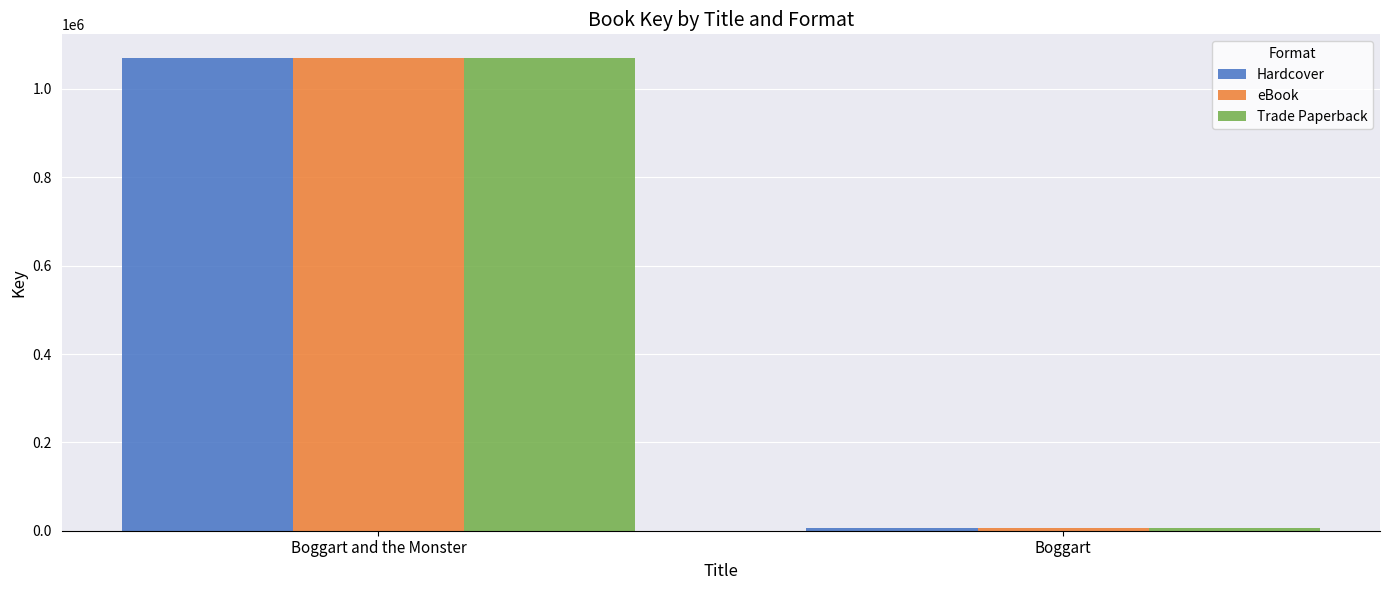

What is the difference between the Hardcover values at Boggart and Boggart and the Monster?

1064492